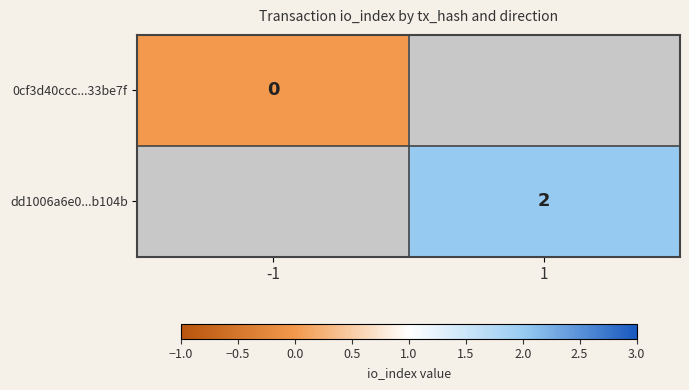

The value of dd1006a6e0...b104b at 1 is 2. True or false?

True